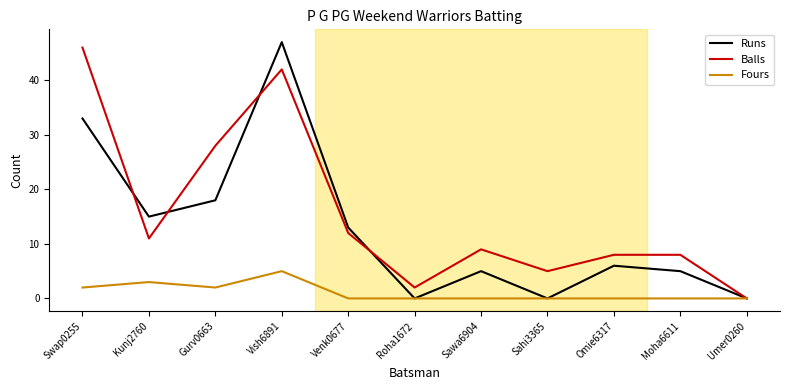

How many interior local valleys does the Balls series have?

3